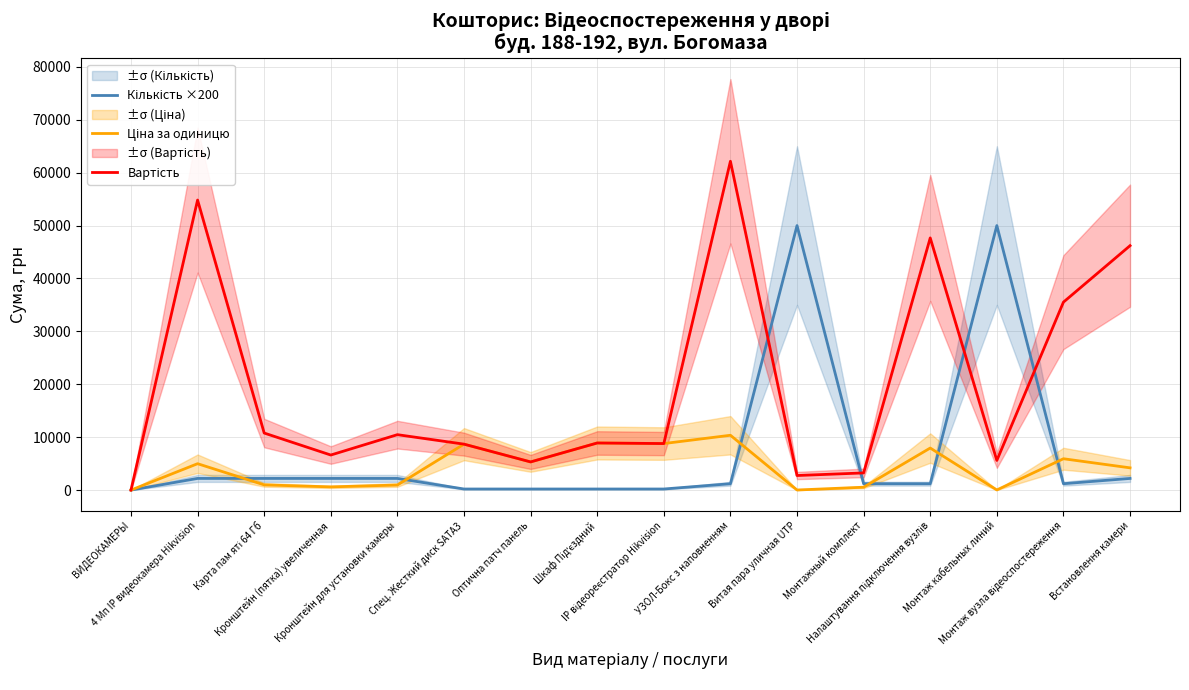

What is the difference between the highest and lowest values at Карта пам яті 64 Гб?

9800.0